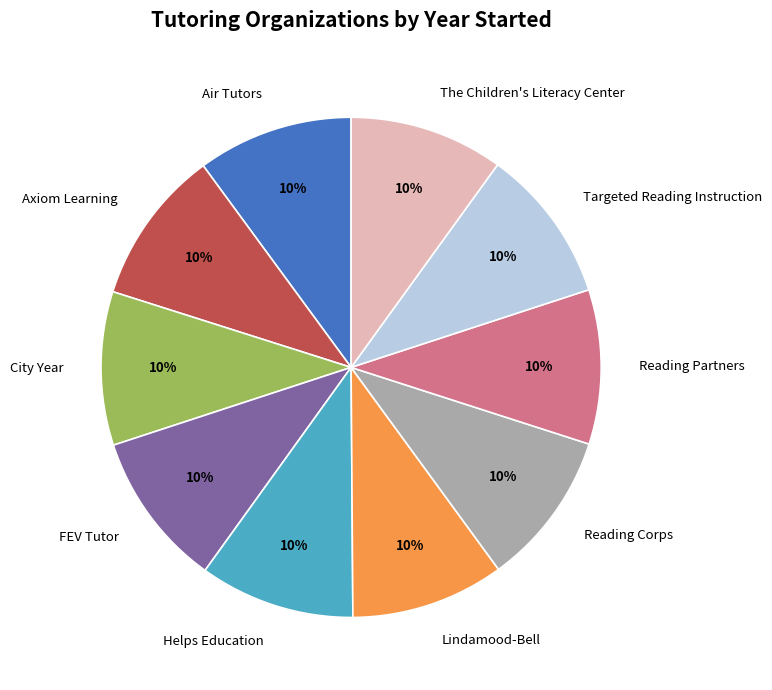

Does The Children's Literacy Center account for over 50% of the chart?

No